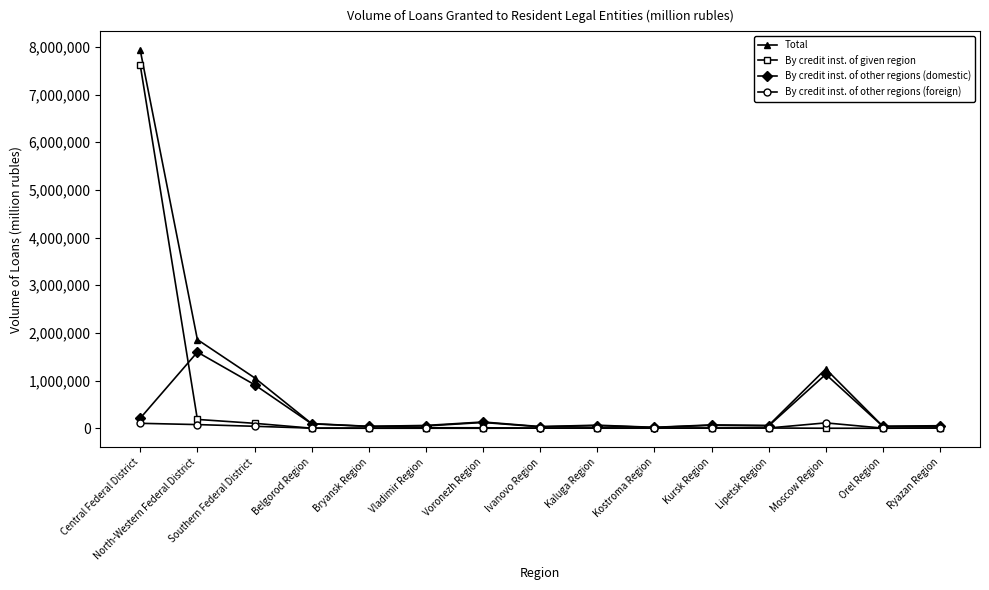

At which category is the sum across all series the highest?

Central Federal District